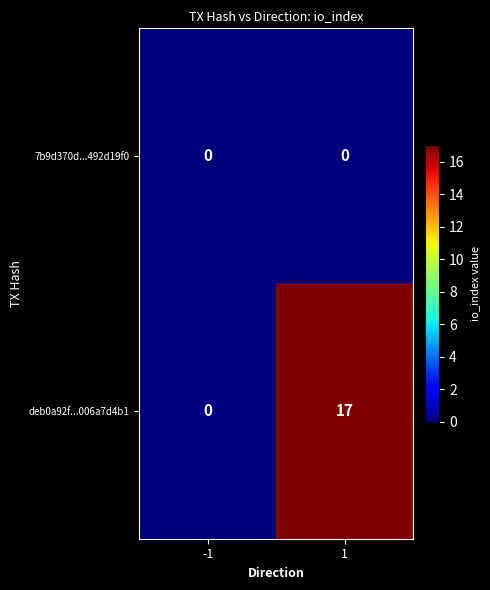

Which series changed the most between -1 and 1?

deb0a92f...006a7d4b1